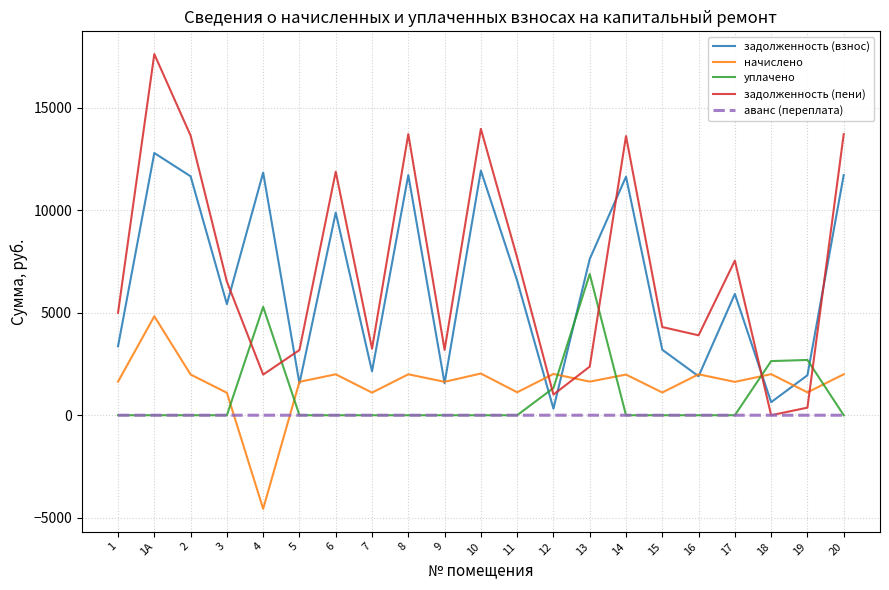

In задолженность (пени), how many points are higher than both neighbors (excluding endpoints)?

6